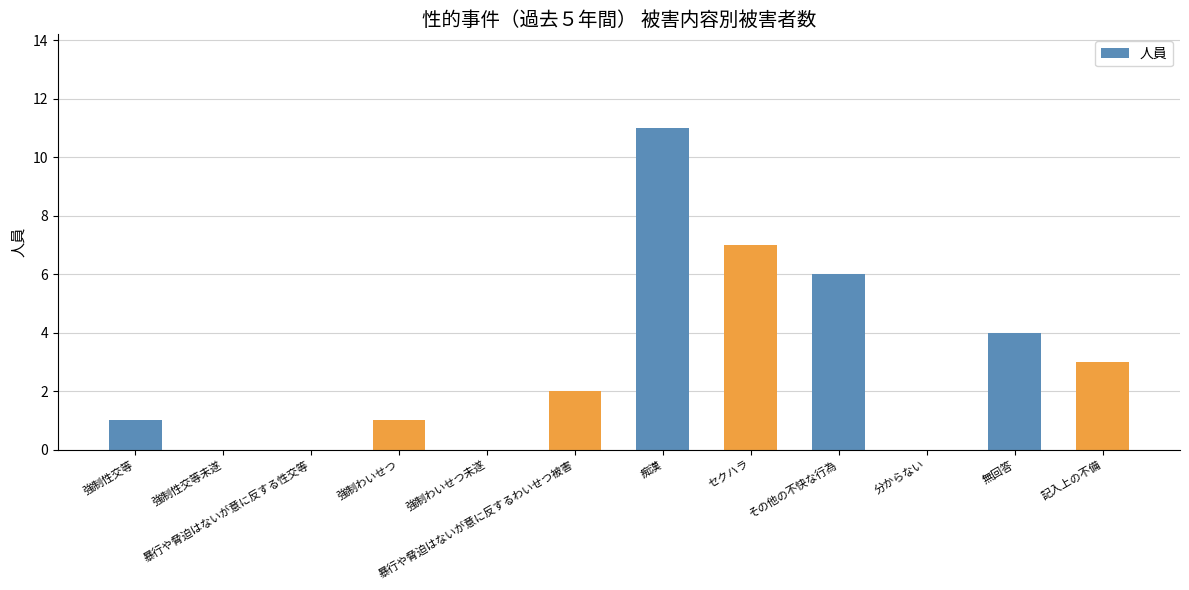

What is the greatest value displayed?

11